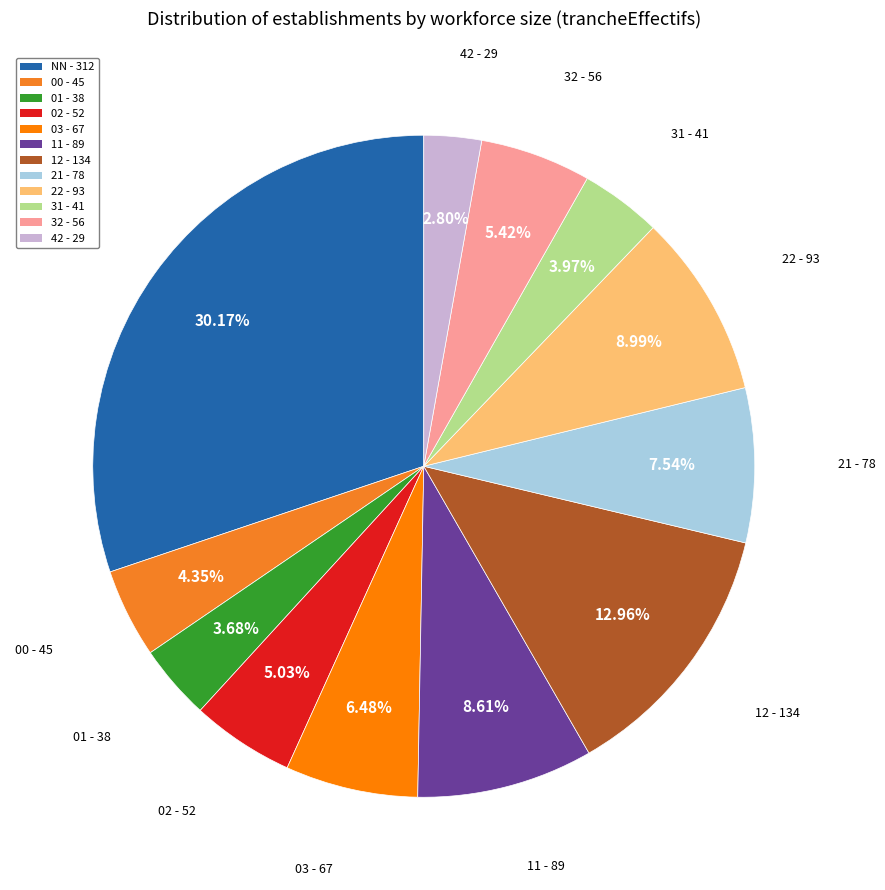

Which category has the smallest portion of the pie?

42